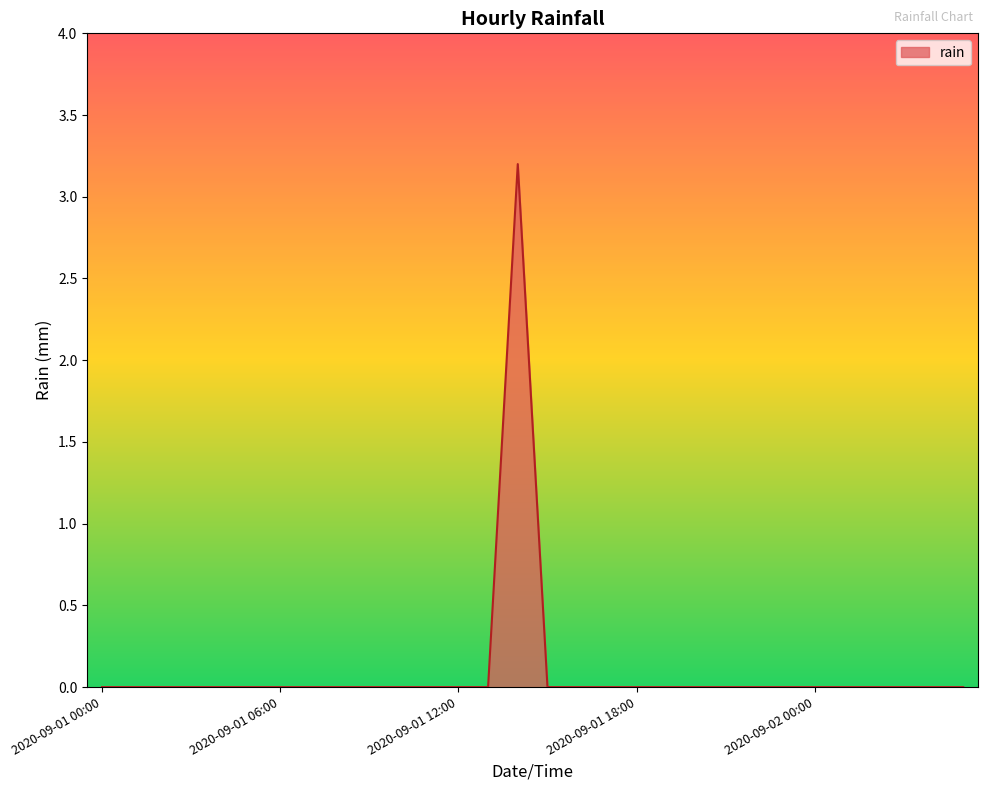

How many lines are shown in the chart?

1